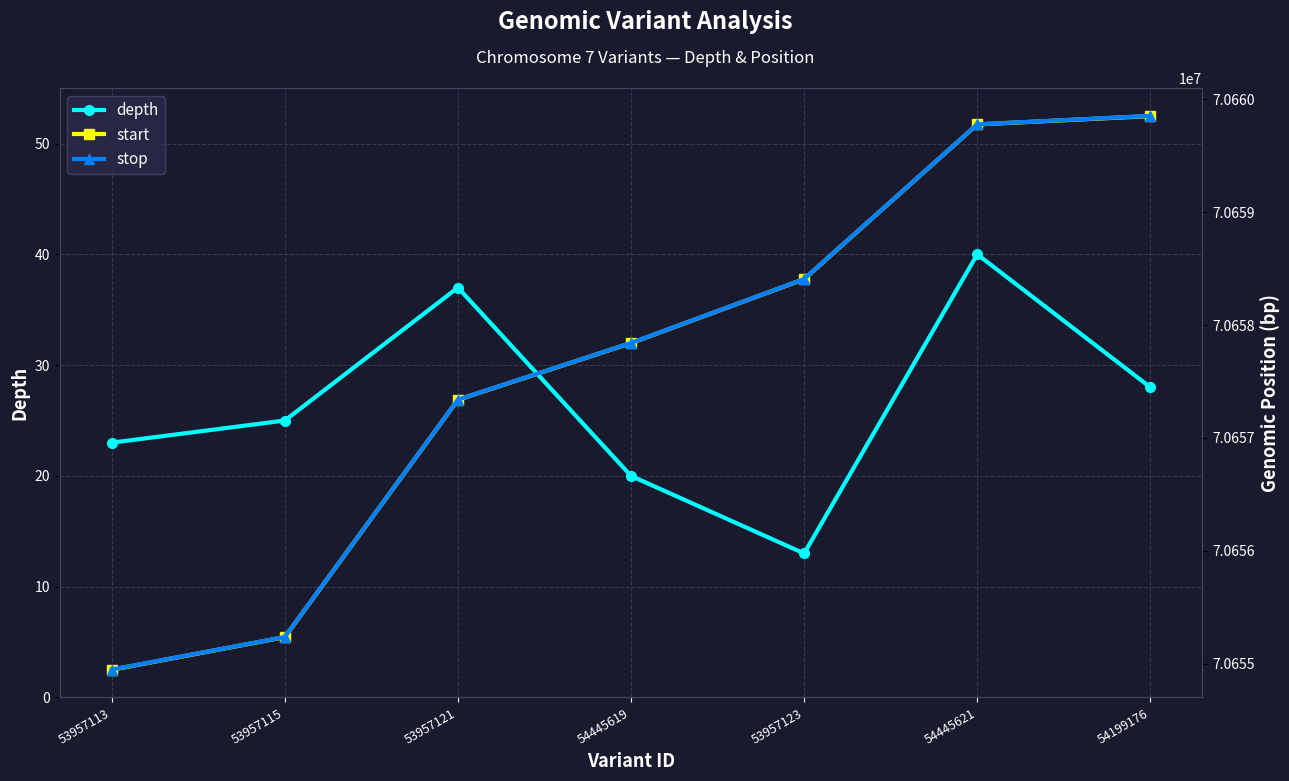

Is it true that depth equals 38 at 53957113?

False